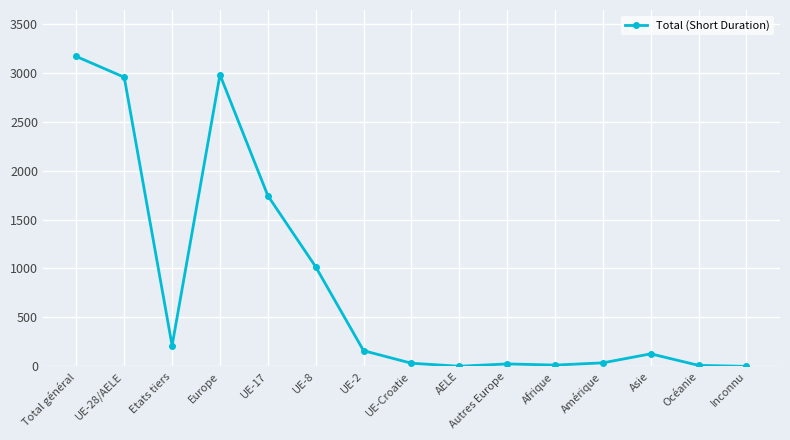

How many values are below 128?

7